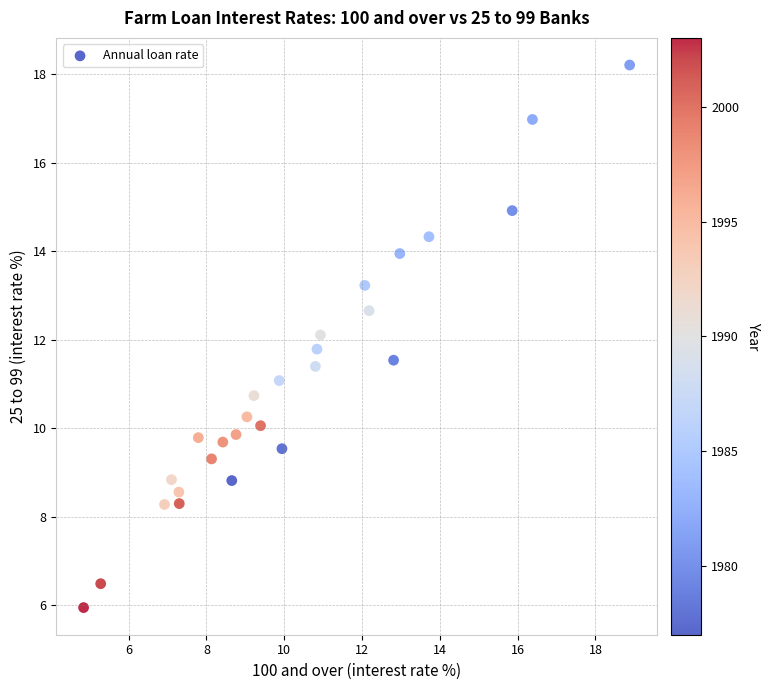

What is the range of X values (max minus min)?

14.0